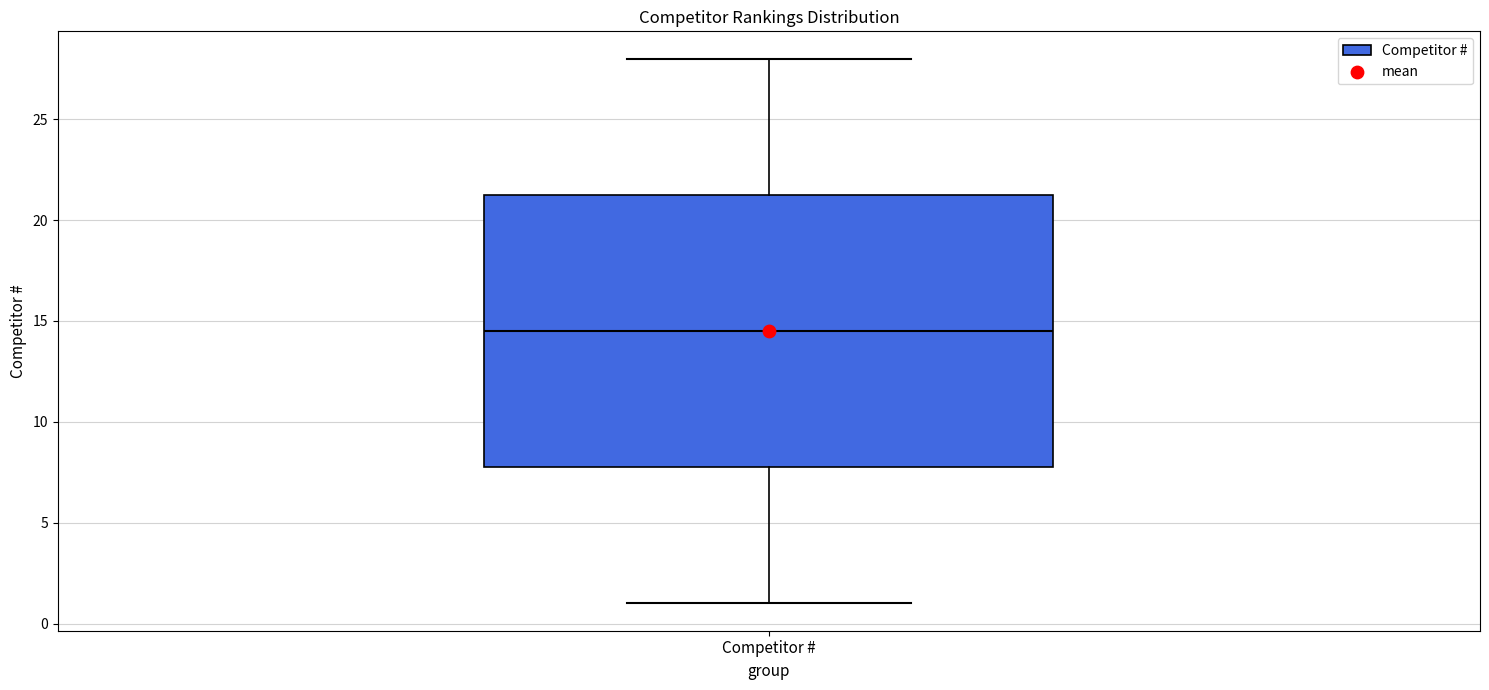

Where does the median line of the box for Competitor # sit on the y-axis? The values are not printed on the chart, so give them approximately, as read against the axis.

14.5